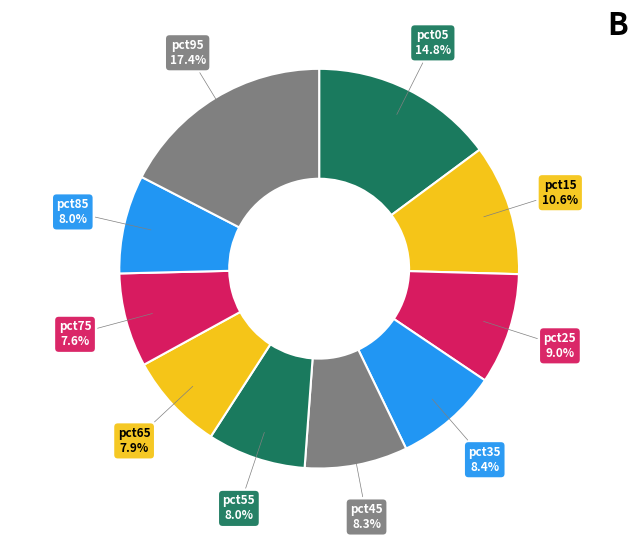

How many segments does this pie chart have?

10